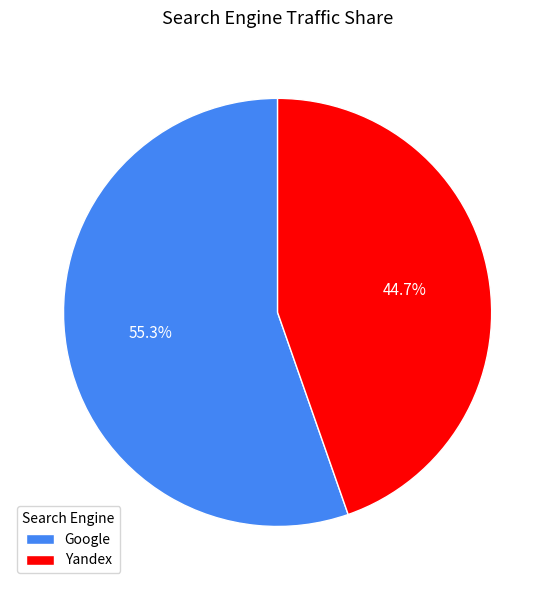

Rank the categories by value from highest to lowest.

Google, Yandex